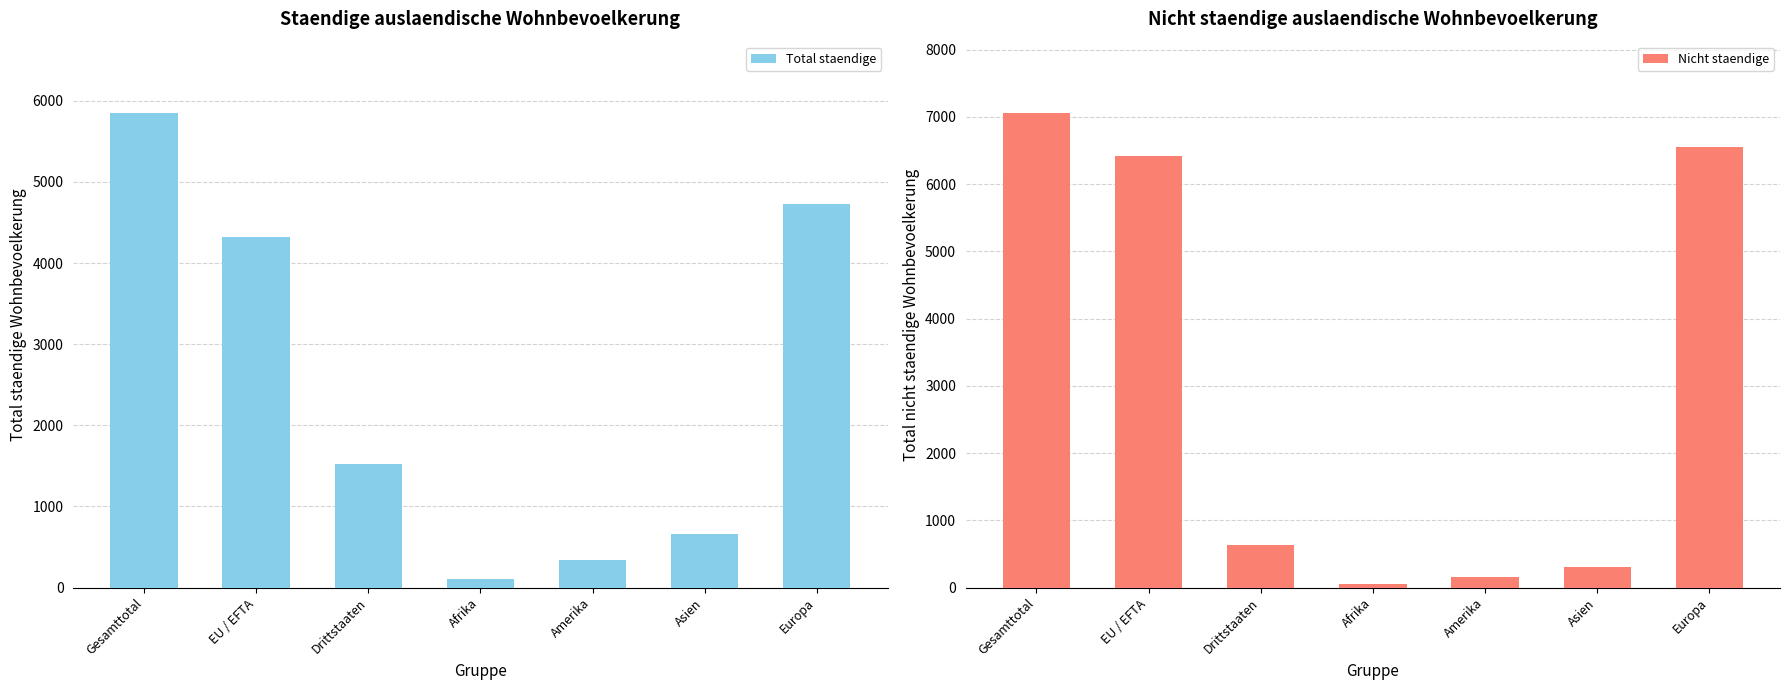

Which category has the highest value in the Total staendige series?

Gesamttotal